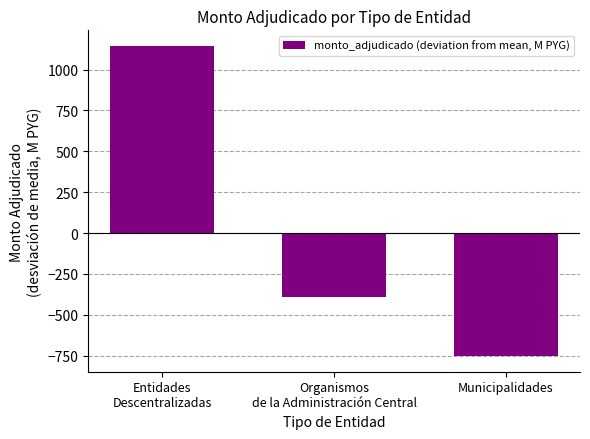

Reading right to left, what are all the values shown in this chart?

-753.8	-391.9	1145.7